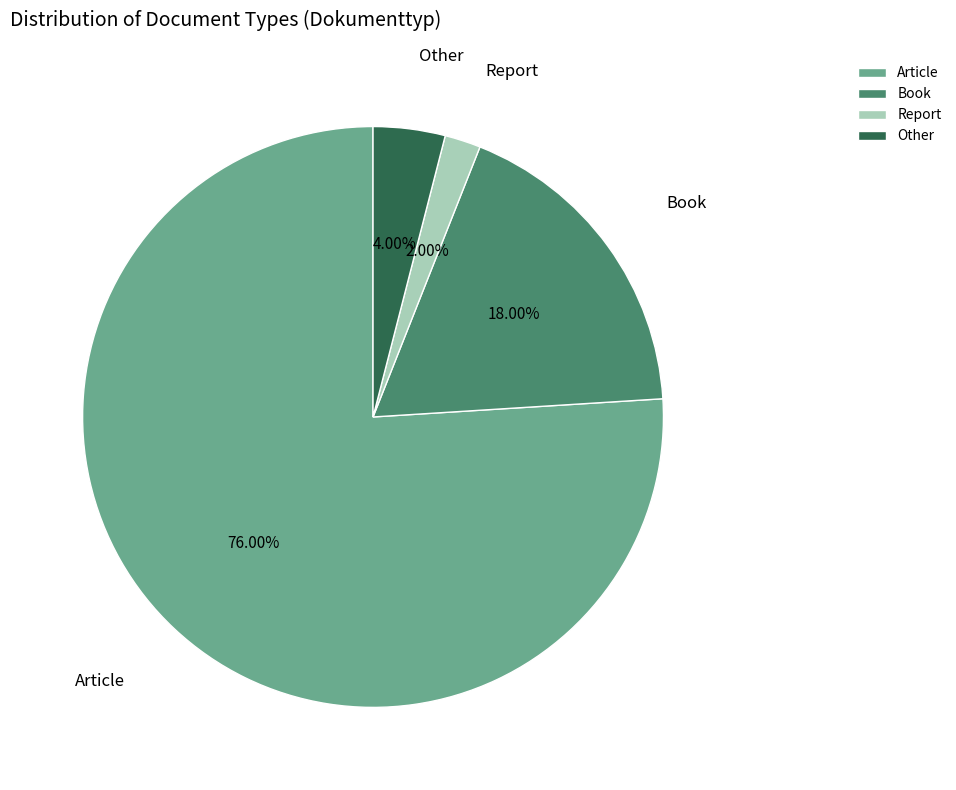

Between Other and Report, which is larger?

Other